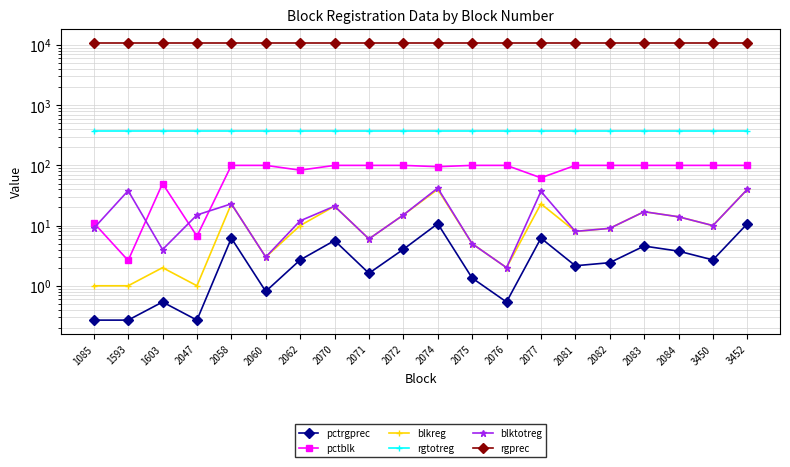

The value of pctrgprec at 3452 is 10.8. True or false?

True